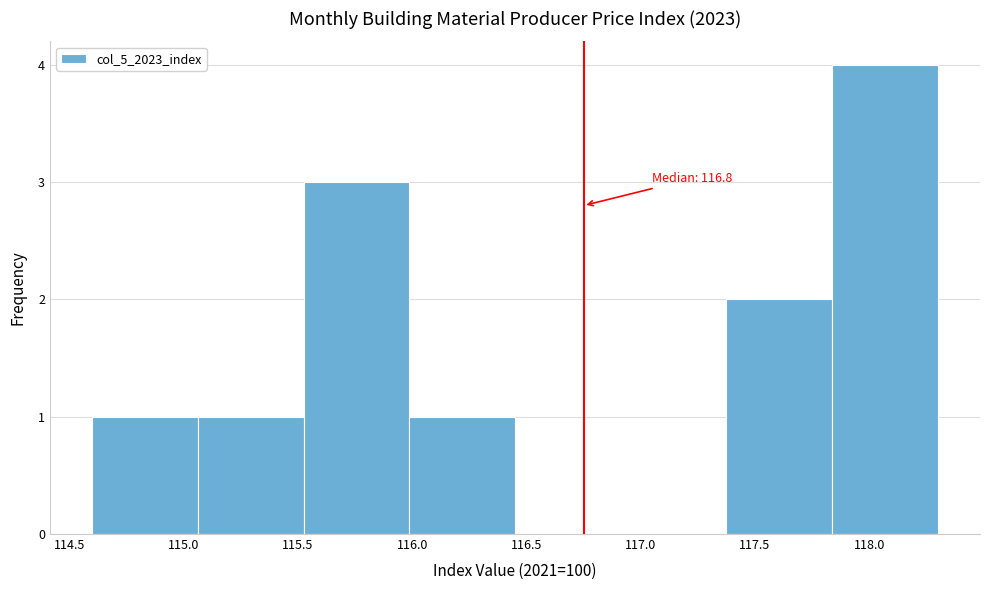

Over which range of the x-axis is the bar tallest?

117.85 to 118.30